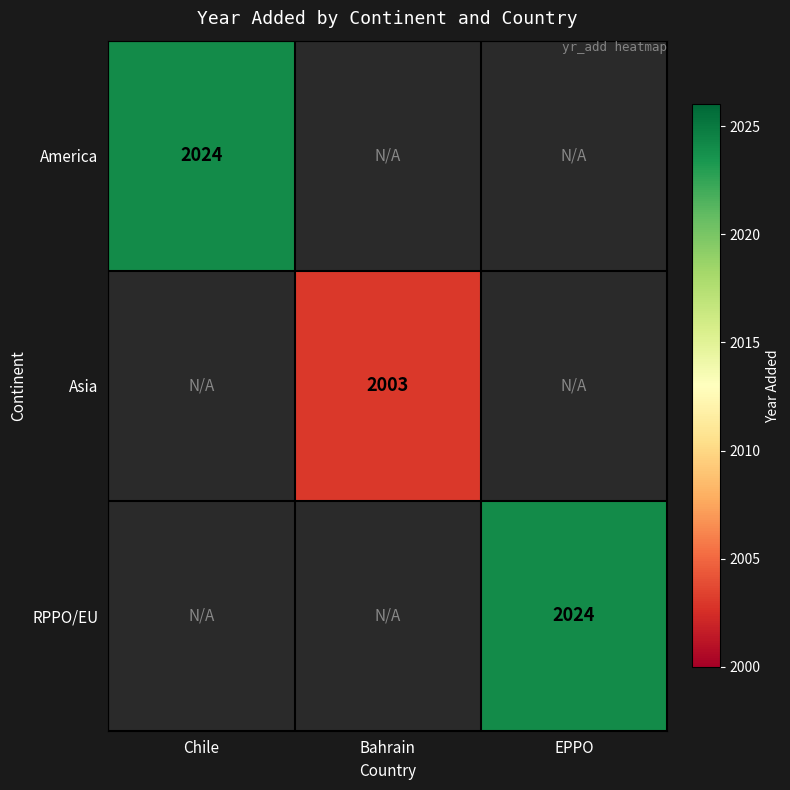

The value of America at Chile is 3542.8. True or false?

False